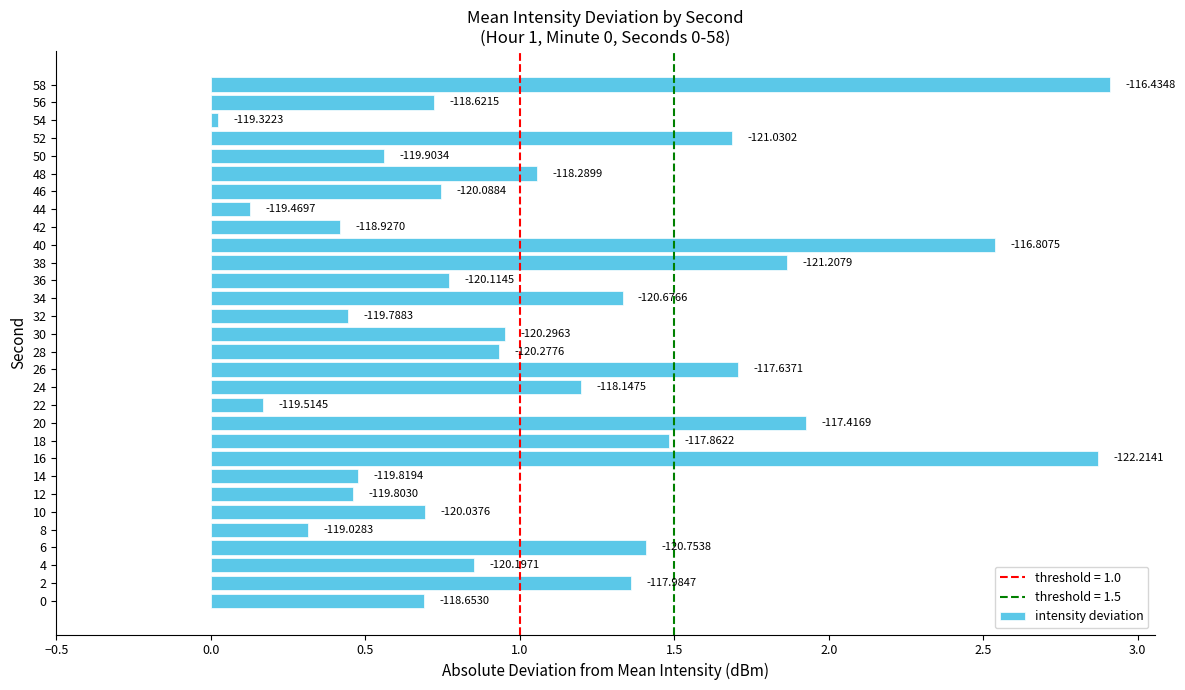

Are the bars horizontal?

Yes